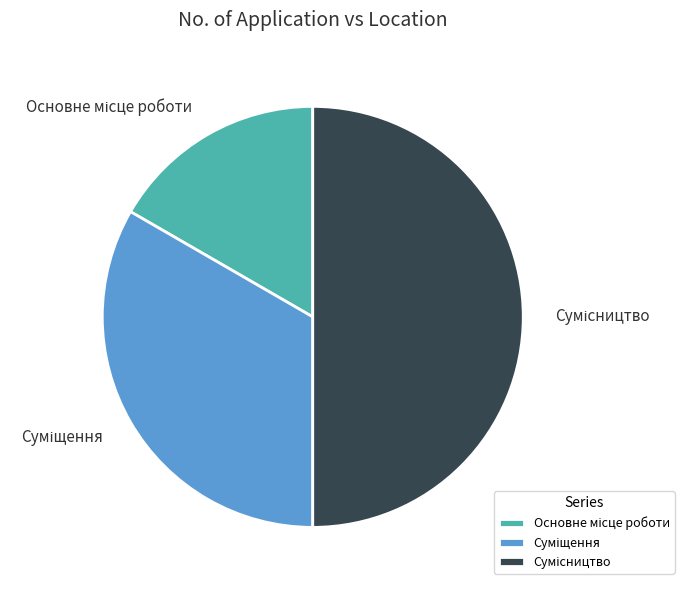

Count the number of slices in the pie.

3